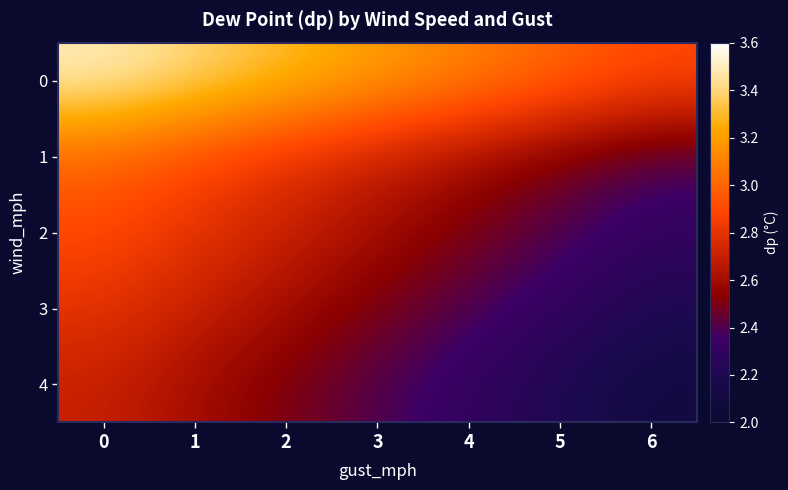

Reading left to right, transcribe all the data shown in this chart.

0: 0=3.5	1=3.4	2=3.3	3=3.2	4=3.1	5=3.0	6=2.9
1: 0=3.0	1=2.9	2=2.8	3=2.7	4=2.6	5=2.5	6=2.4
2: 0=2.9	1=2.8	2=2.7	3=2.6	4=2.5	5=2.4	6=2.3
3: 0=2.8	1=2.7	2=2.6	3=2.5	4=2.4	5=2.3	6=2.2
4: 0=2.7	1=2.6	2=2.5	3=2.4	4=2.3	5=2.2	6=2.1